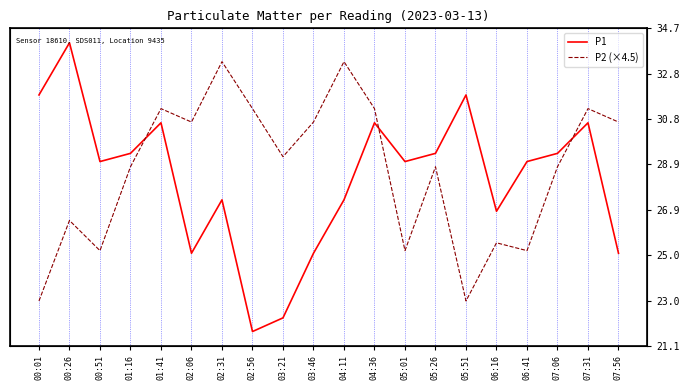

What value does the P1 series have at 06:16?

26.9